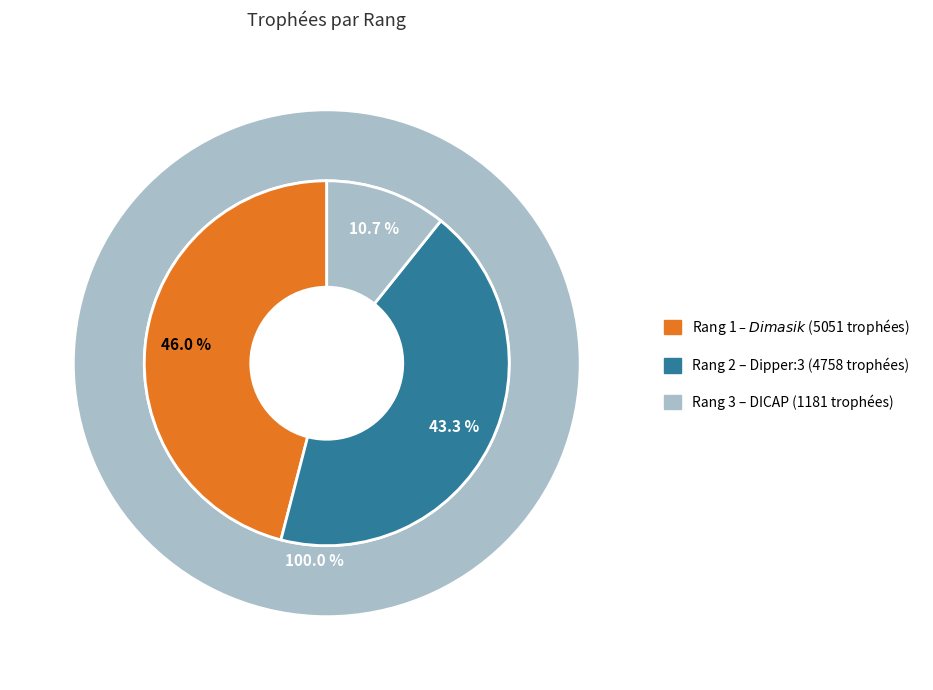

Is there any slice that represents more than half of the pie?

No